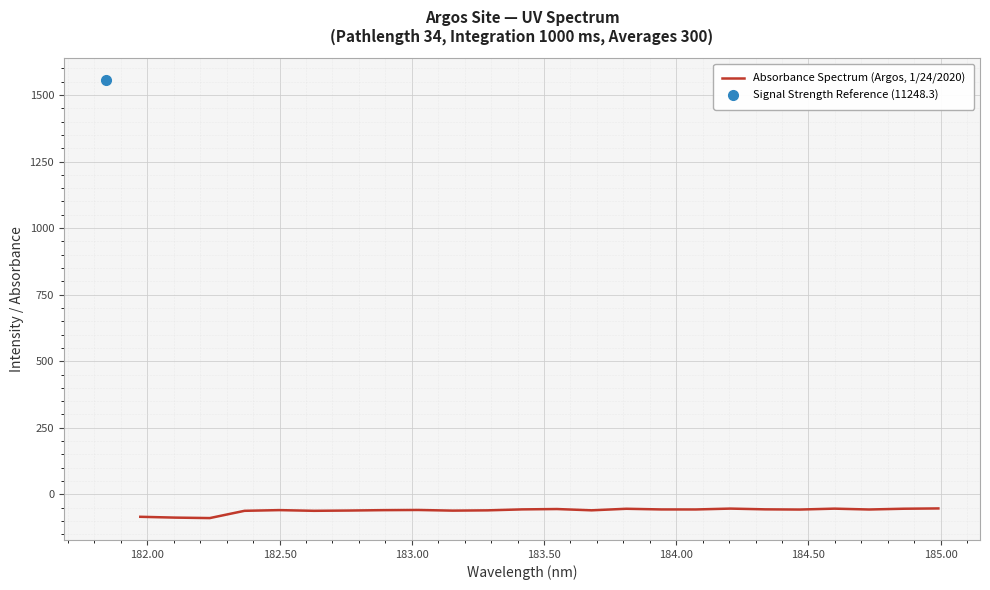

What is the lowest value of the Absorbance Spectrum (Argos, 1/24/2020) series?

-89.2